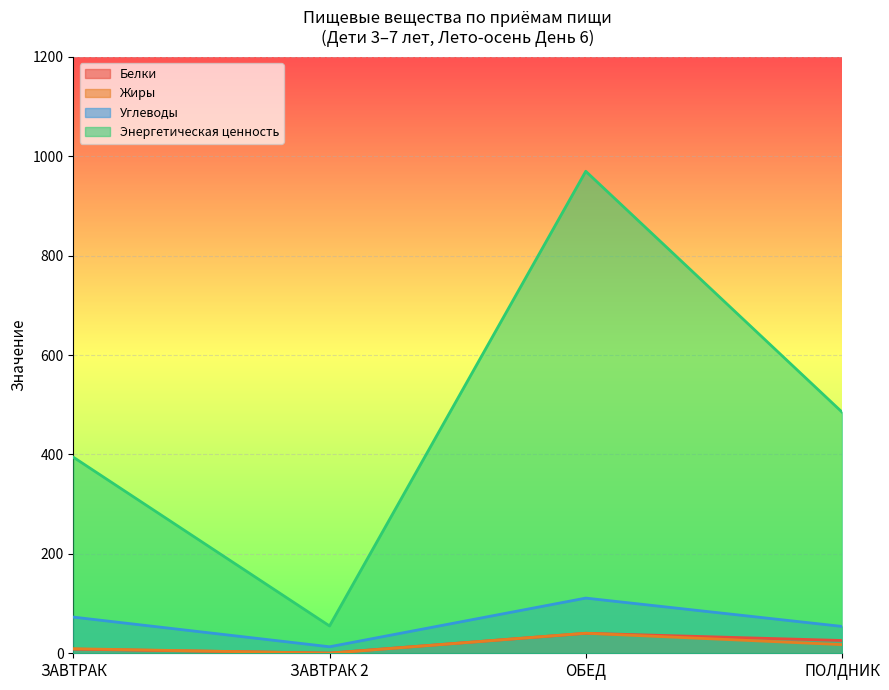

At which category does Энергетическая ценность reach its first local peak?

ОБЕД